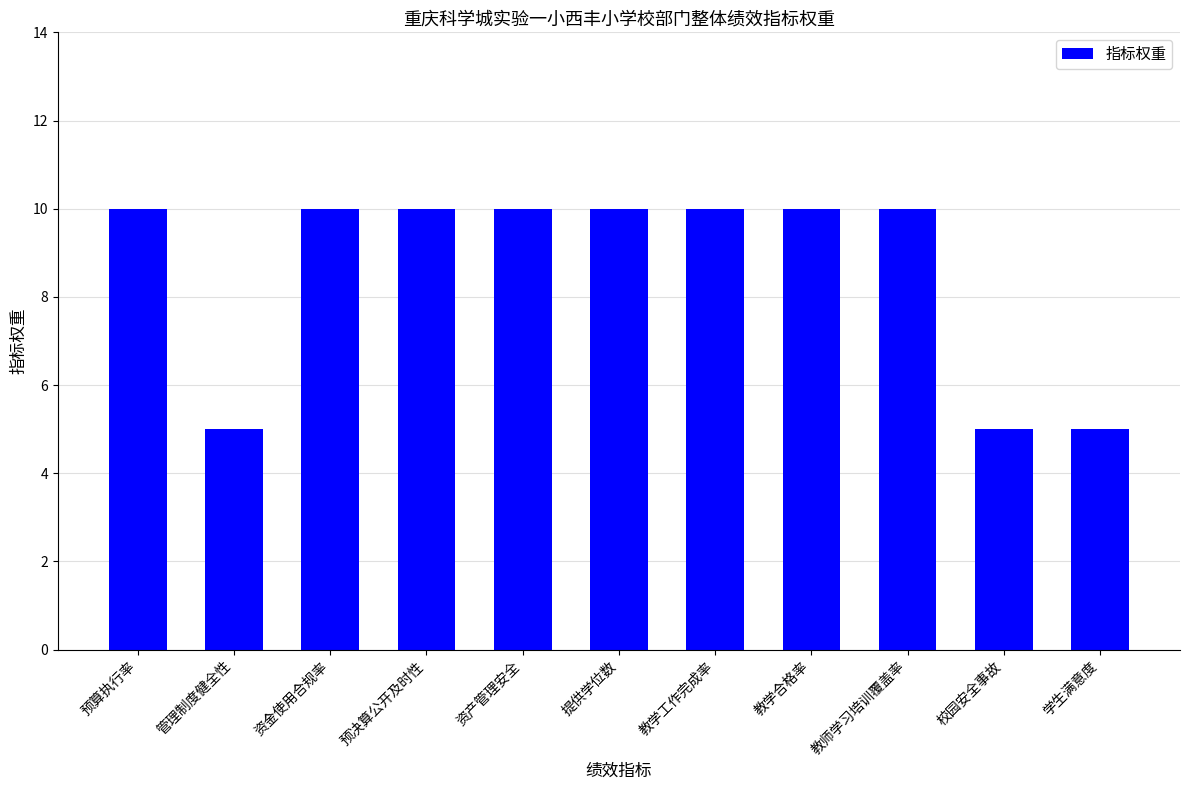

What is the smallest value displayed?

5